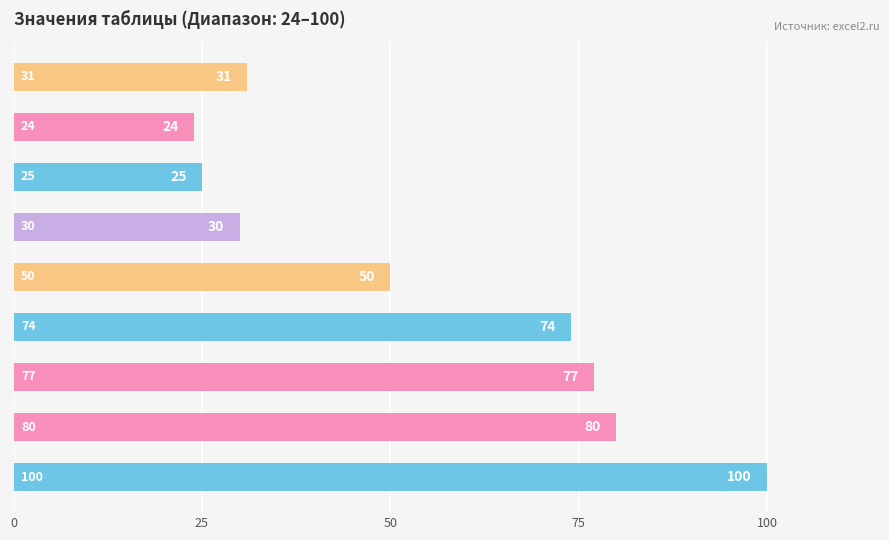

What is the difference between the maximum and minimum values?

76